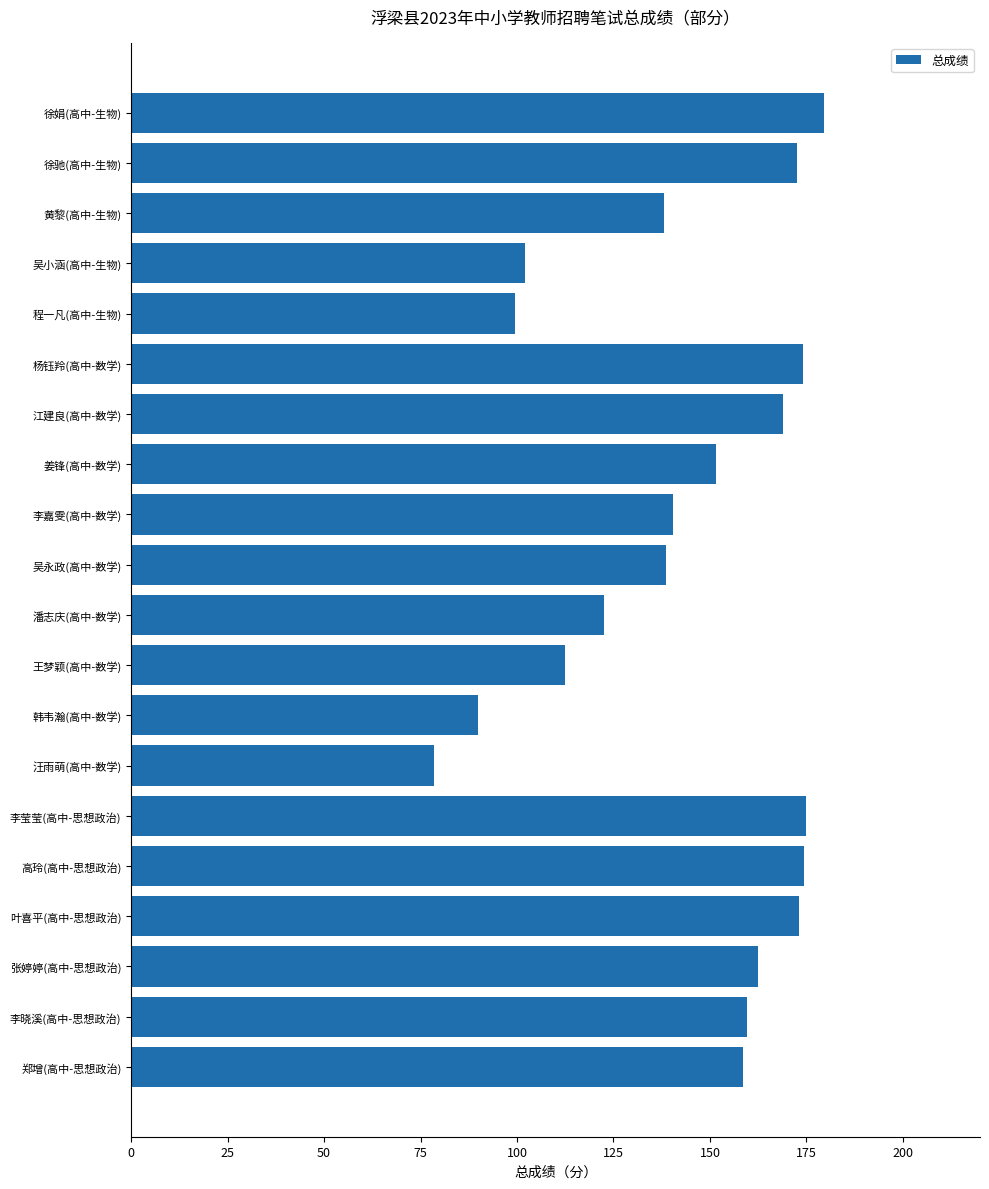

What is the value of the 2nd bar from the top?

172.5